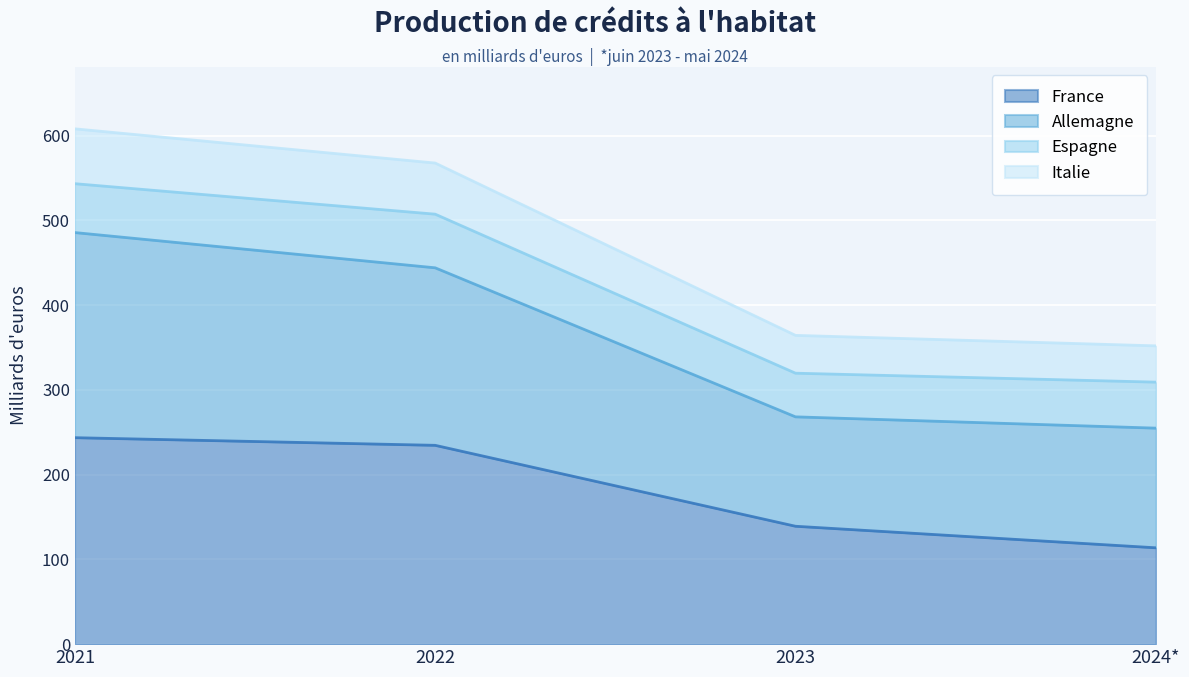

What is the average value of the France series?

182.8